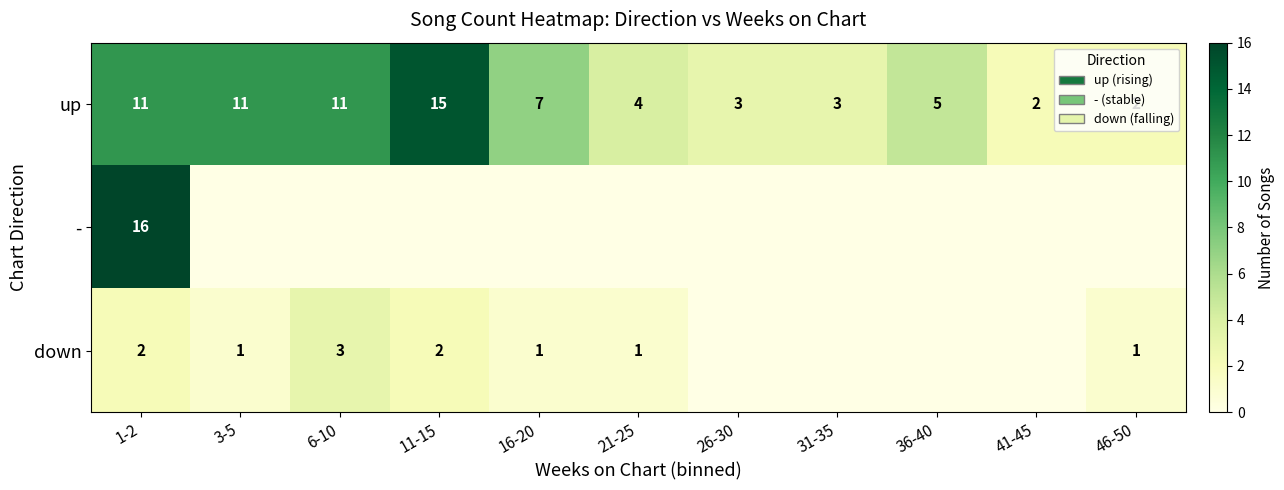

What is the sum of all up values?

74